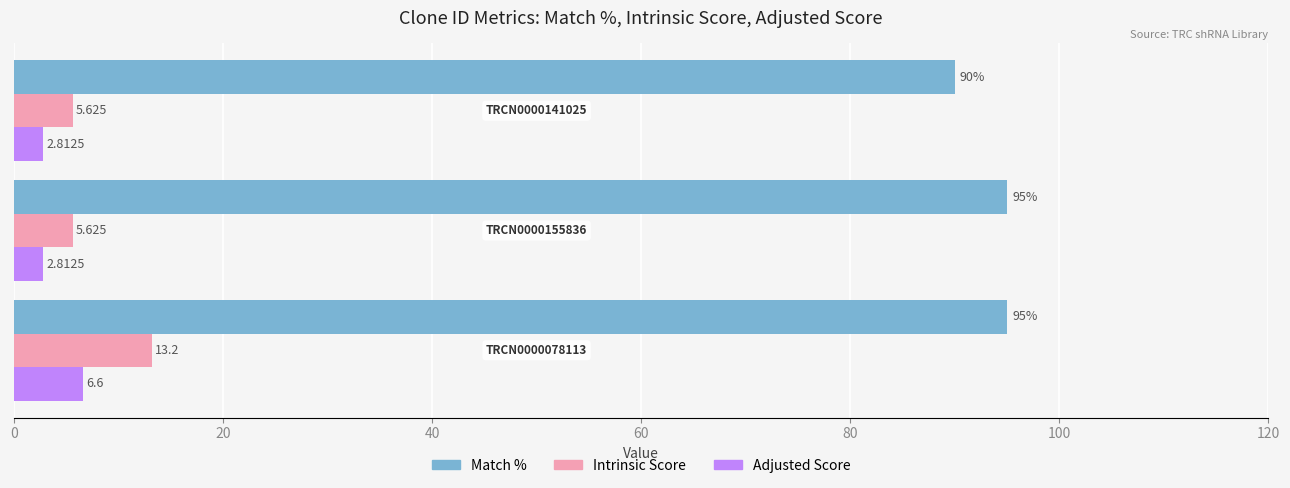

What are all the series names shown in the legend?

Match %, Intrinsic Score, Adjusted Score